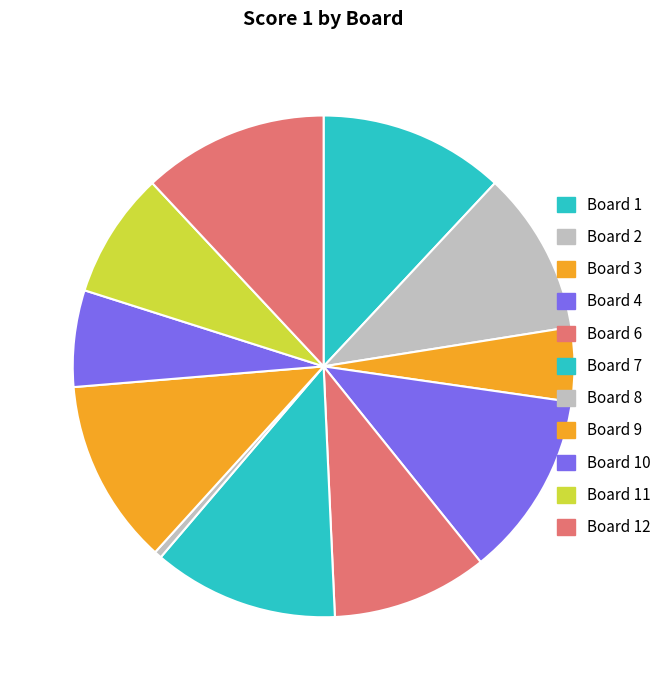

Count the number of slices in the pie.

11